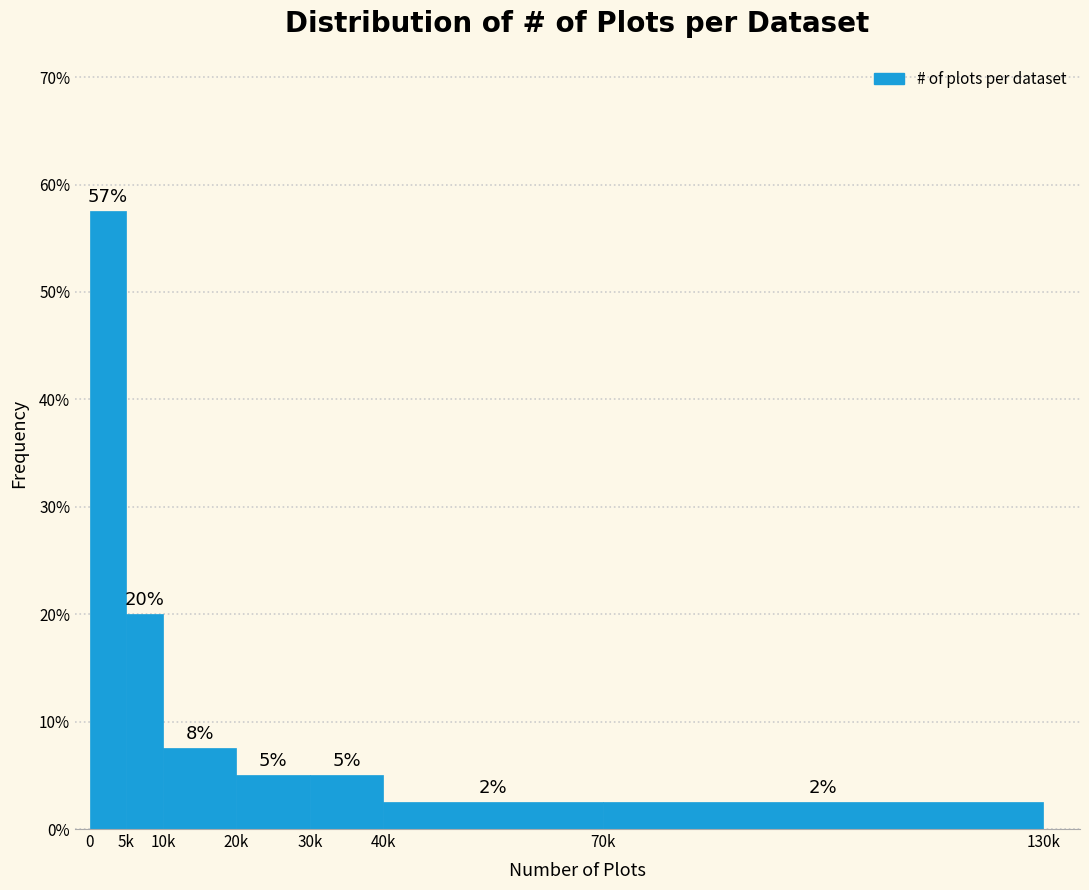

How many bars are there in total?

7